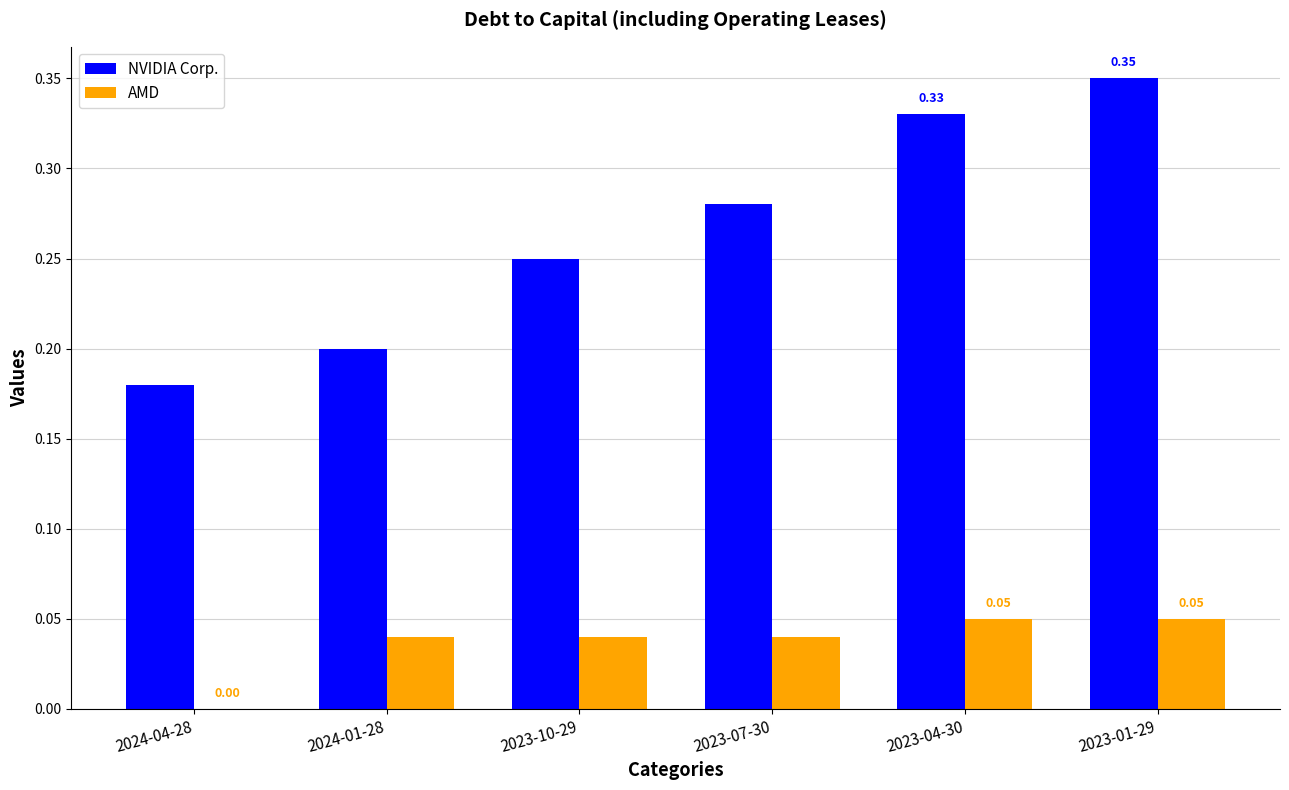

Where is NVIDIA Corp. nearest to the value 0?

2024-04-28